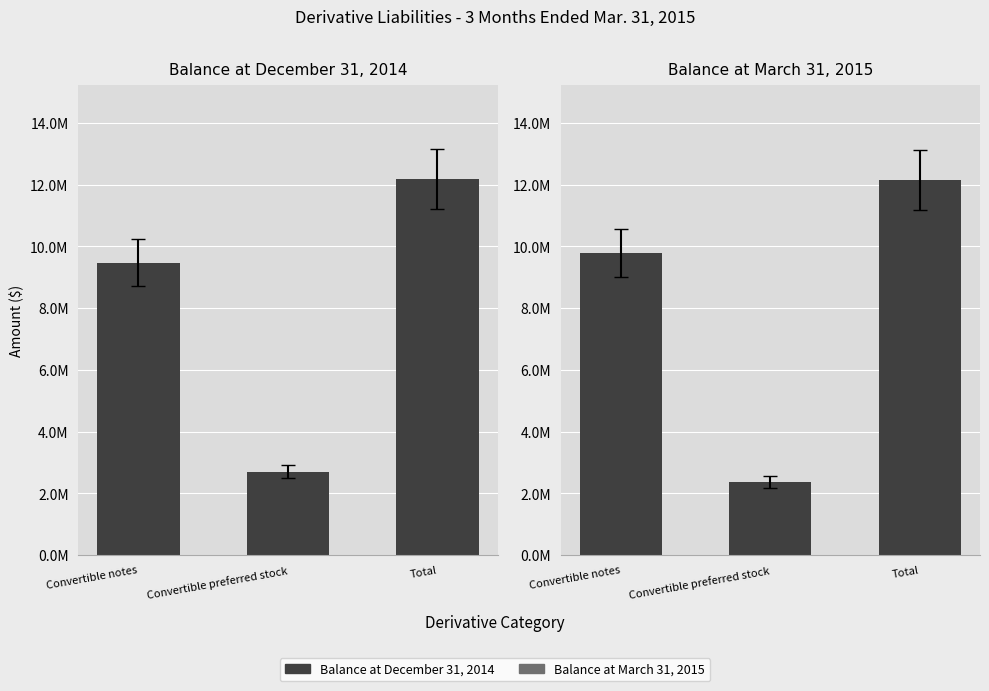

Where does the Balance at December 31, 2014 series first go above 9471074?

Total